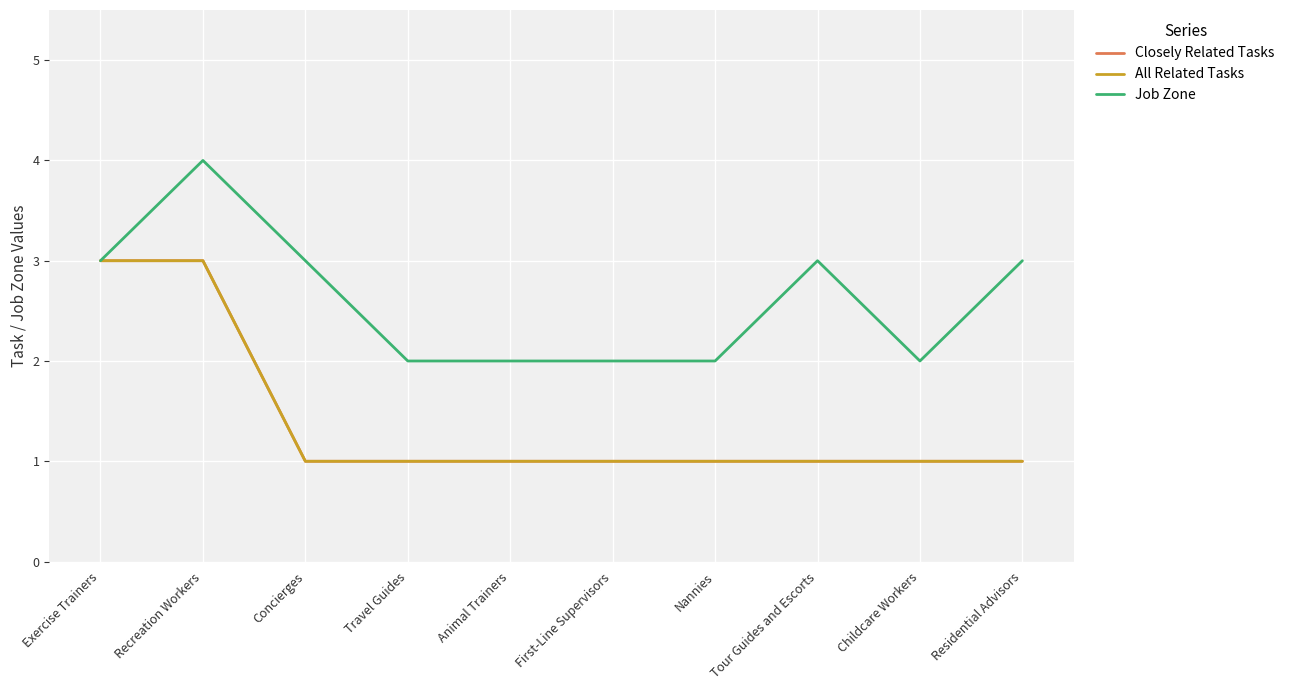

Does the chart have visible grid lines?

Yes